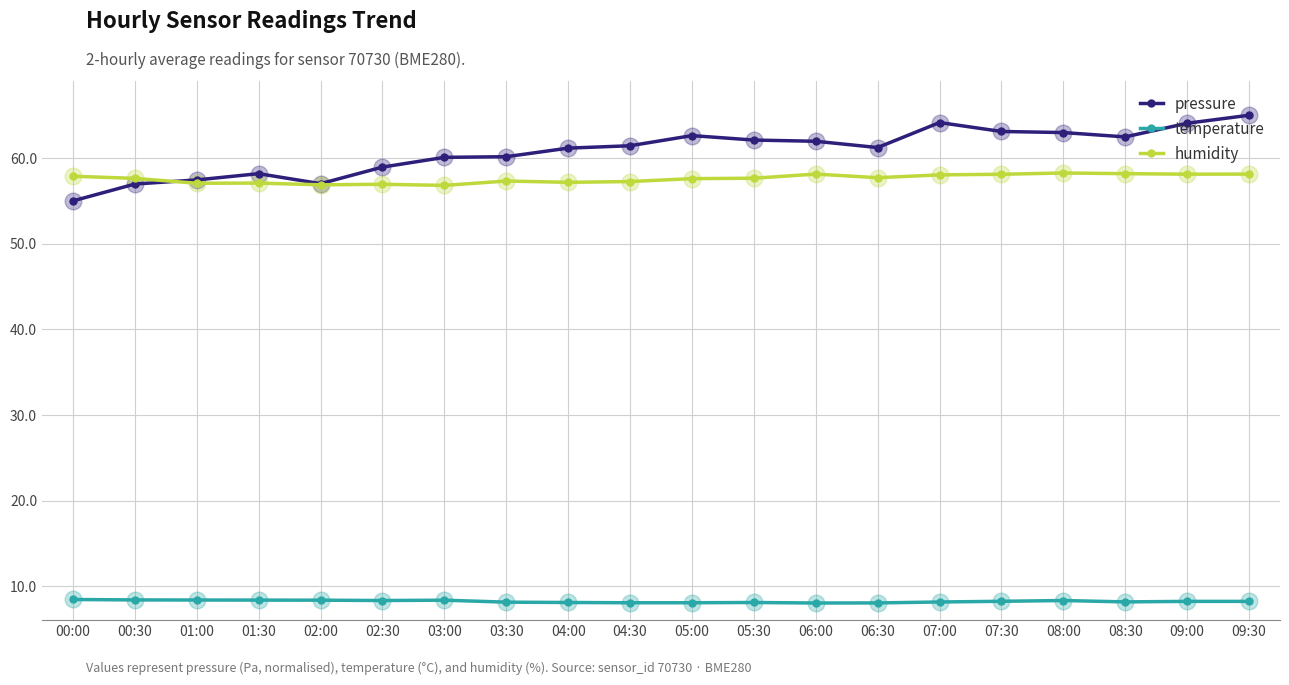

What is the average value of the pressure series?

60.8